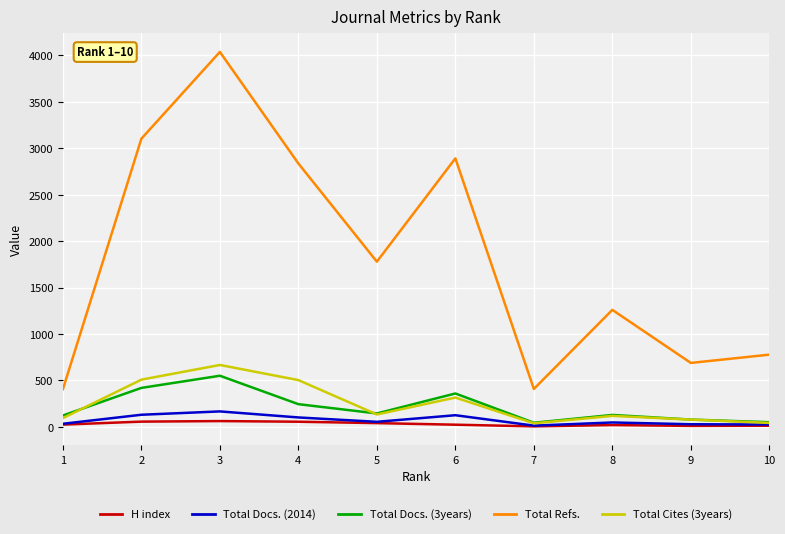

The value of Total Cites (3years) at 6 is 472. True or false?

False